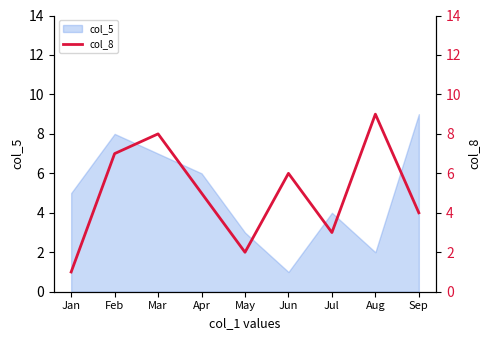

How many lines are shown in the chart?

1